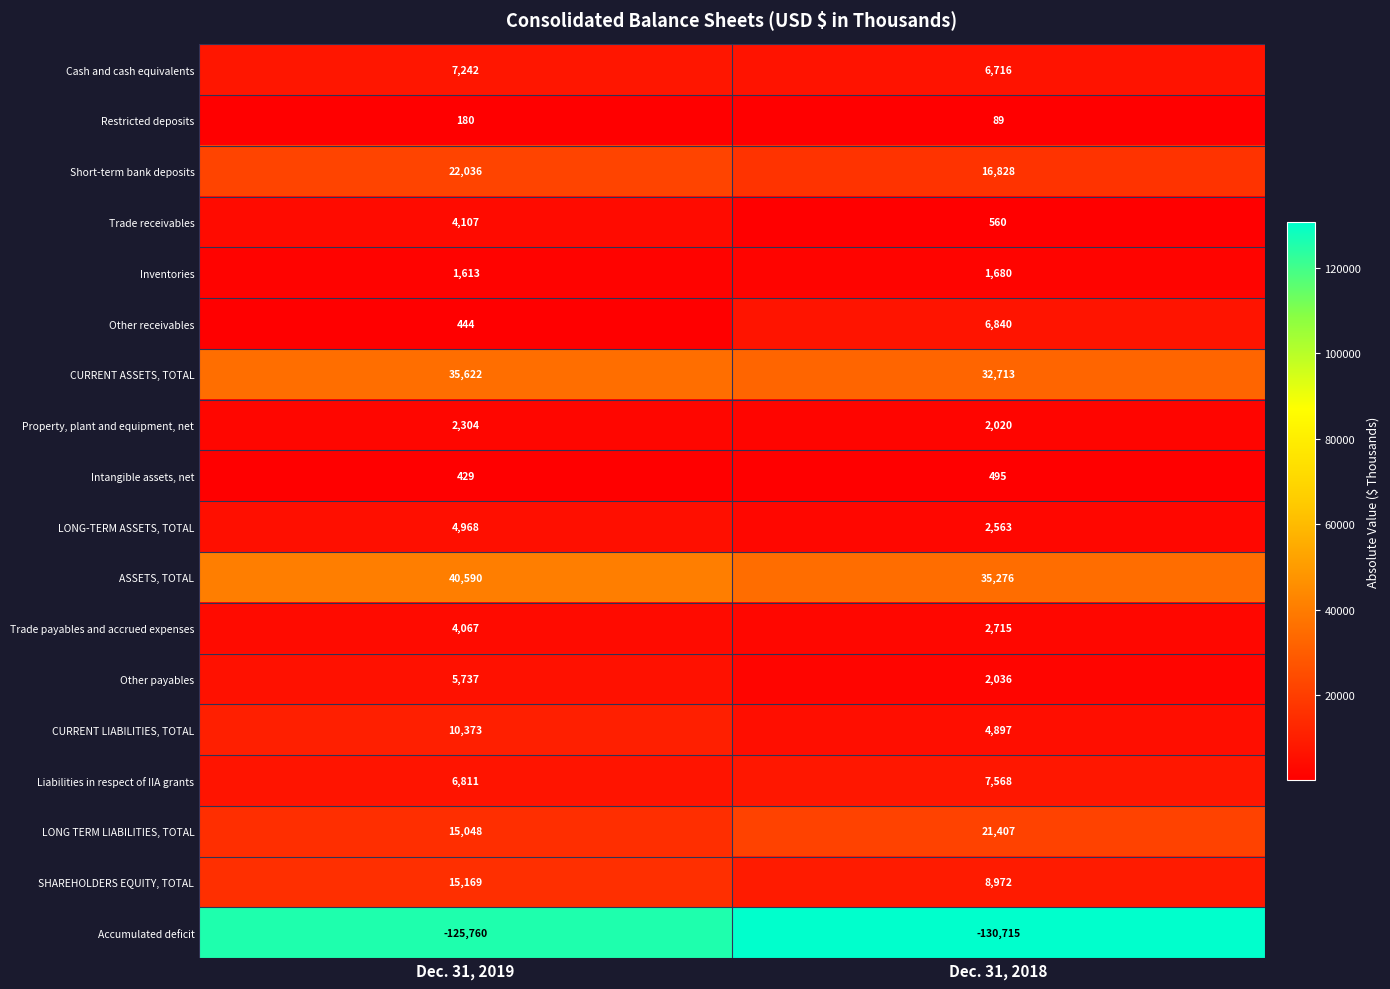

The Cash and cash equivalents series shows 4310 at Dec. 31, 2019. True or false?

False